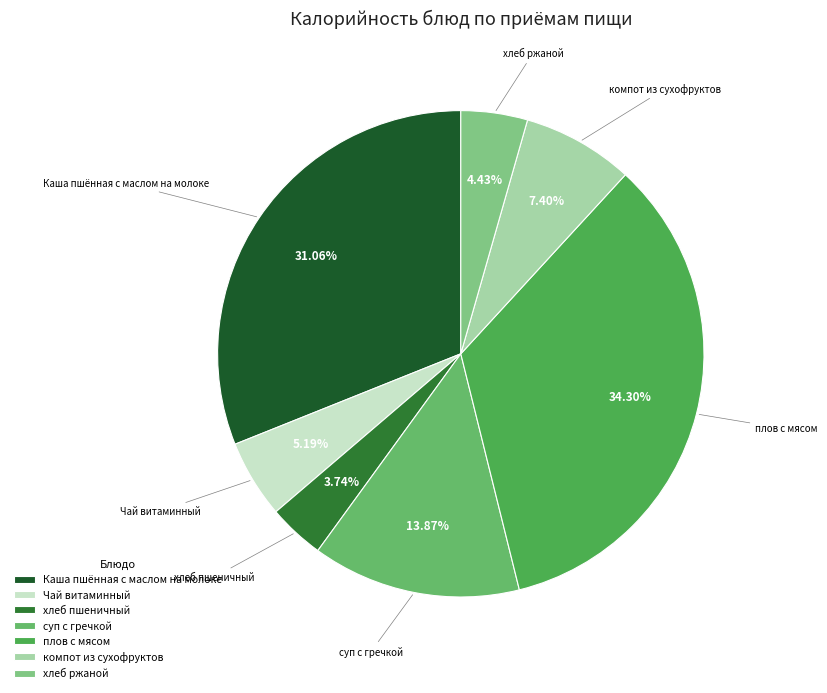

The суп с гречкой slice represents 14% of the pie. True or false?

True